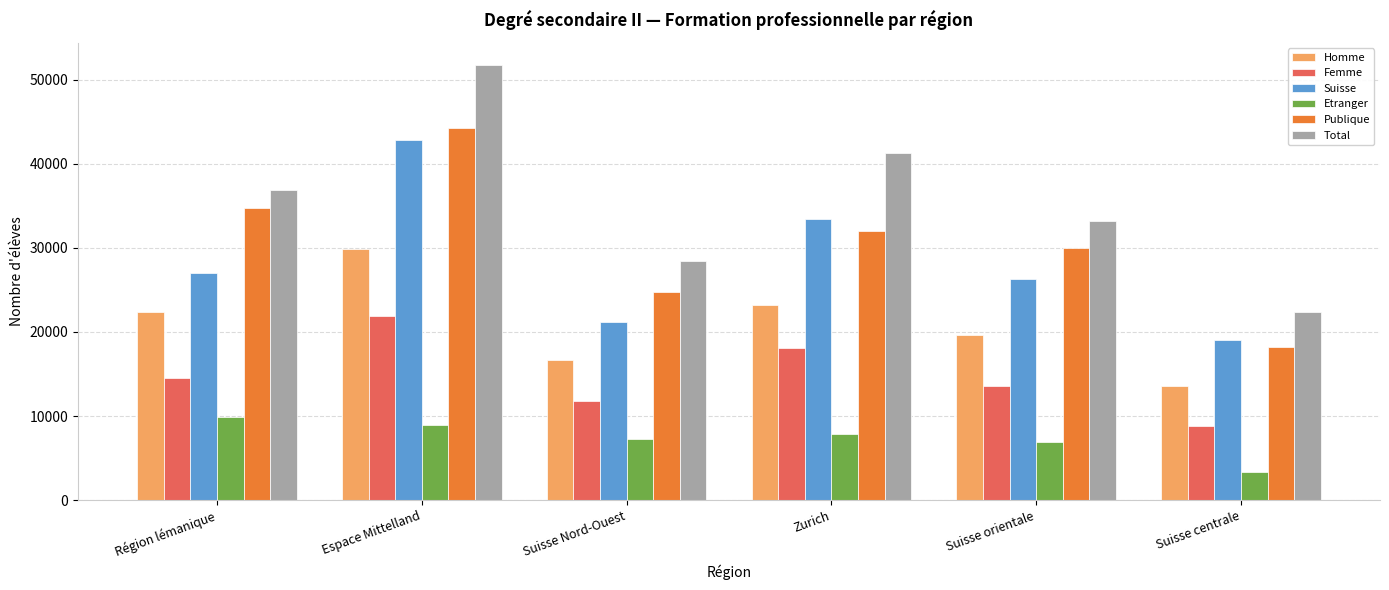

Which series has the widest spread of values?

Total